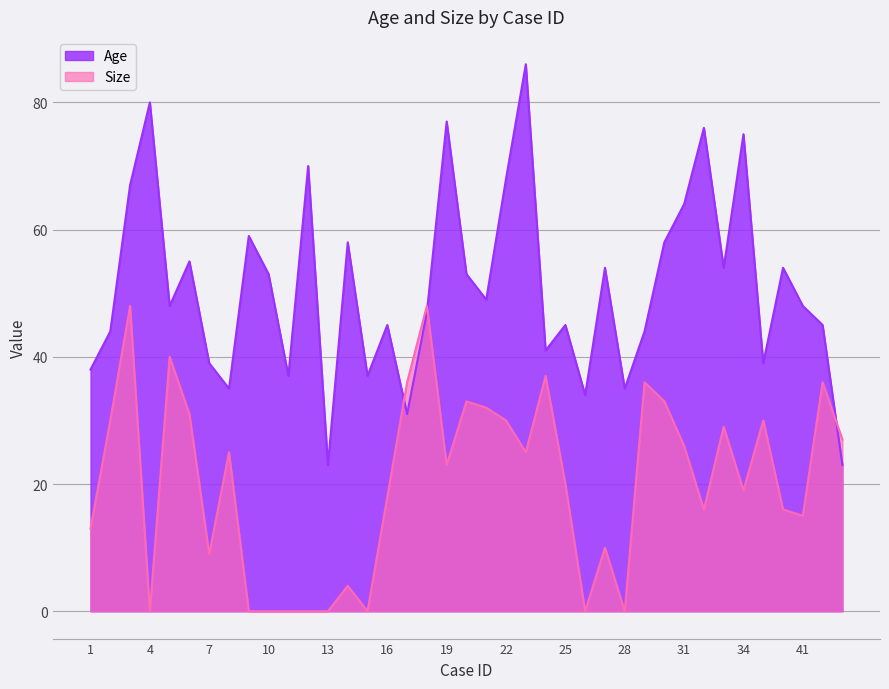

What is the maximum value shown in the chart?

86